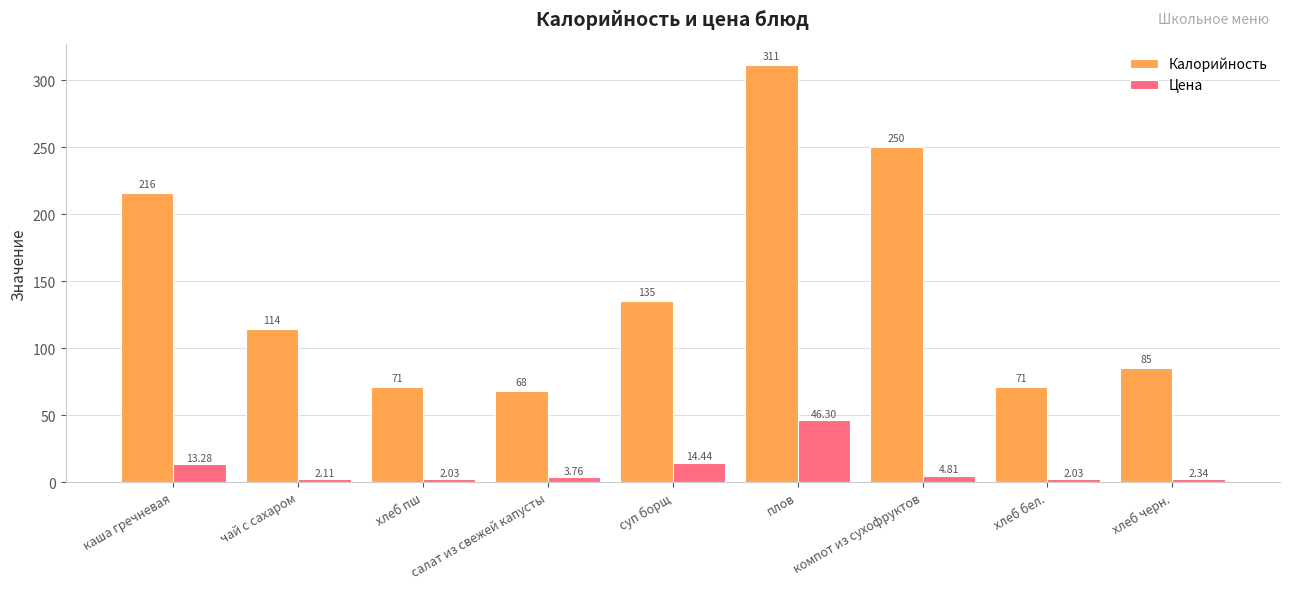

Which series has the largest total across all categories?

Калорийность